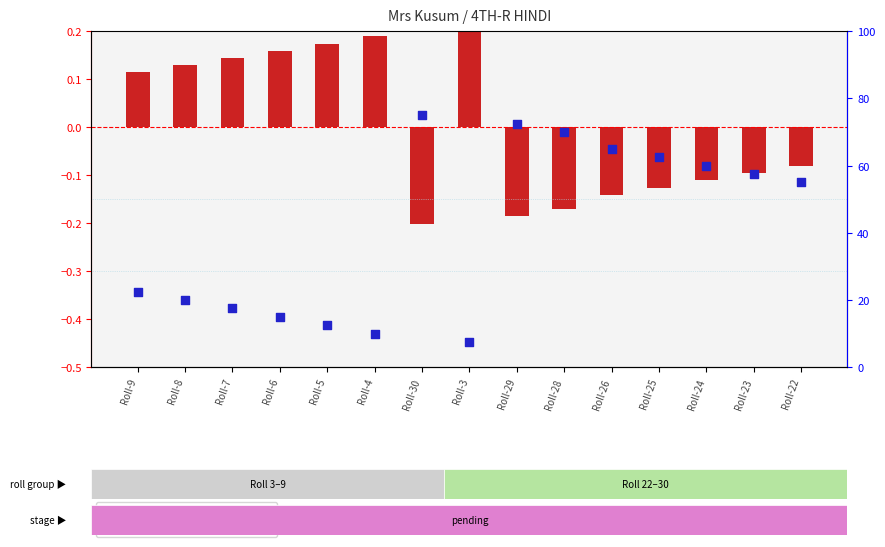

At how many categories does at least one series exceed 48?

8